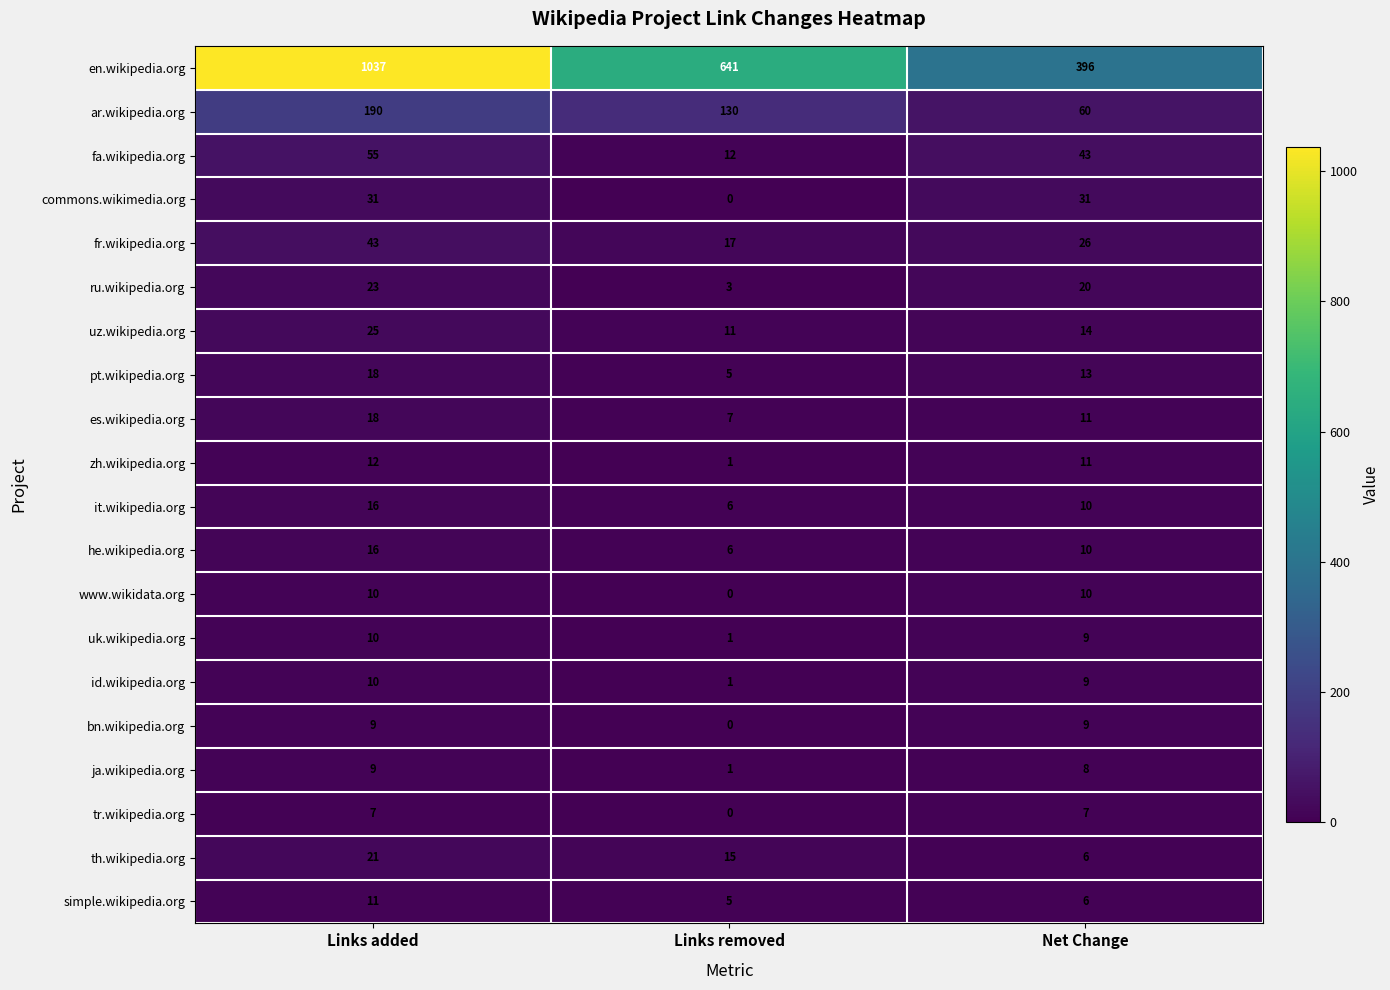

What is the difference between the highest and lowest values at Links added?

1030